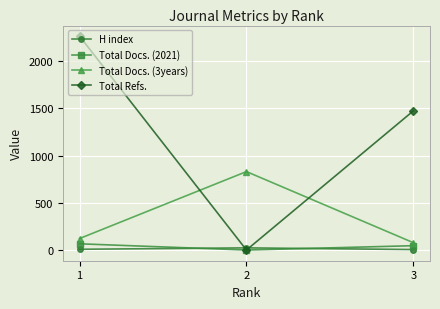

How many lines are shown in the chart?

4